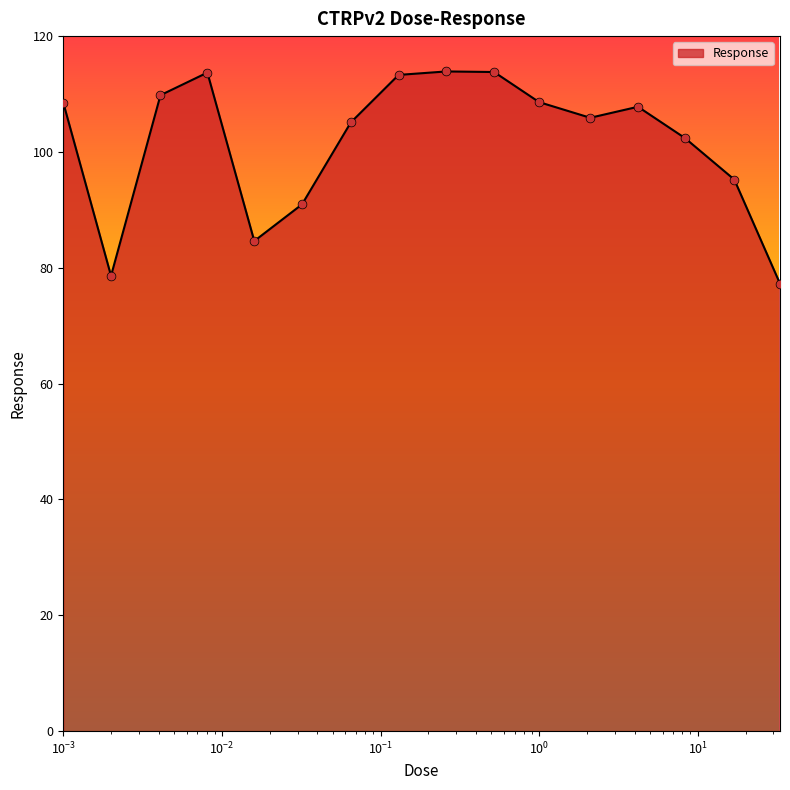

What is the difference between the maximum and minimum values?

36.6